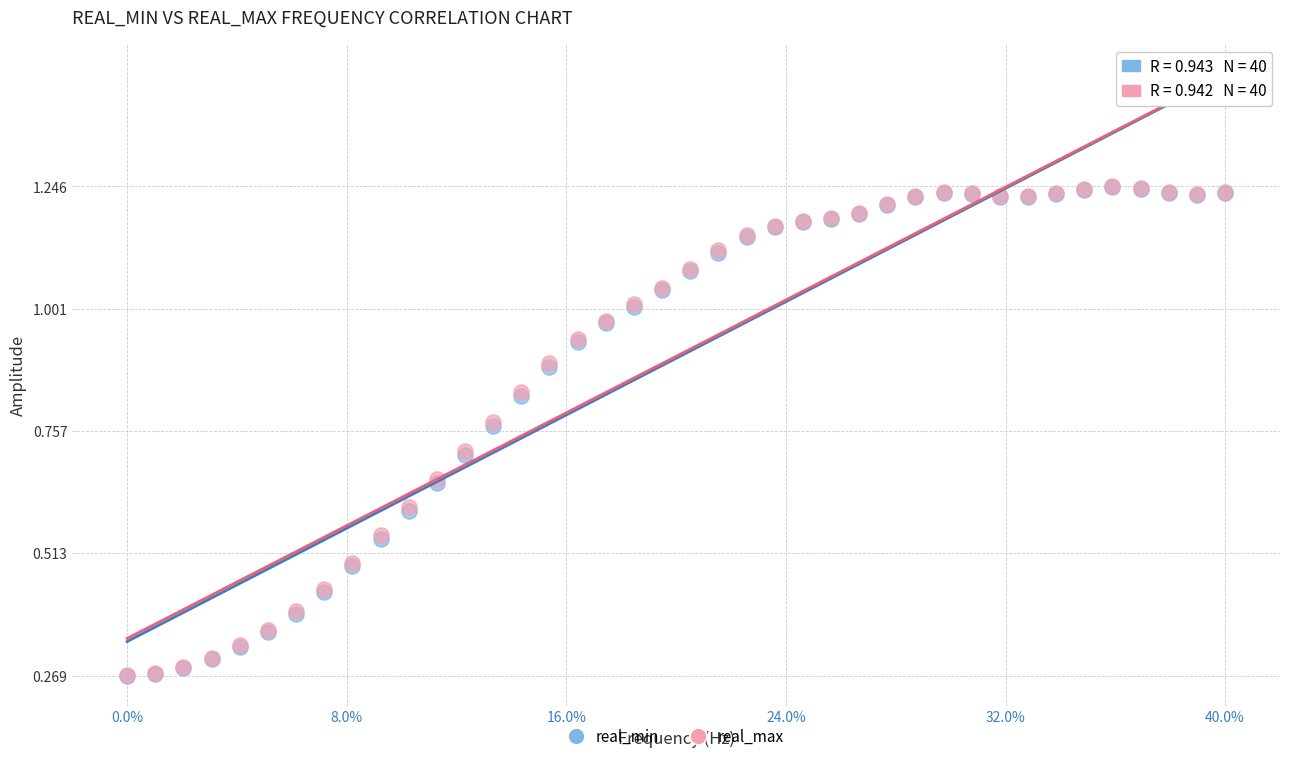

What are all the series names shown in the legend?

real_min, real_max